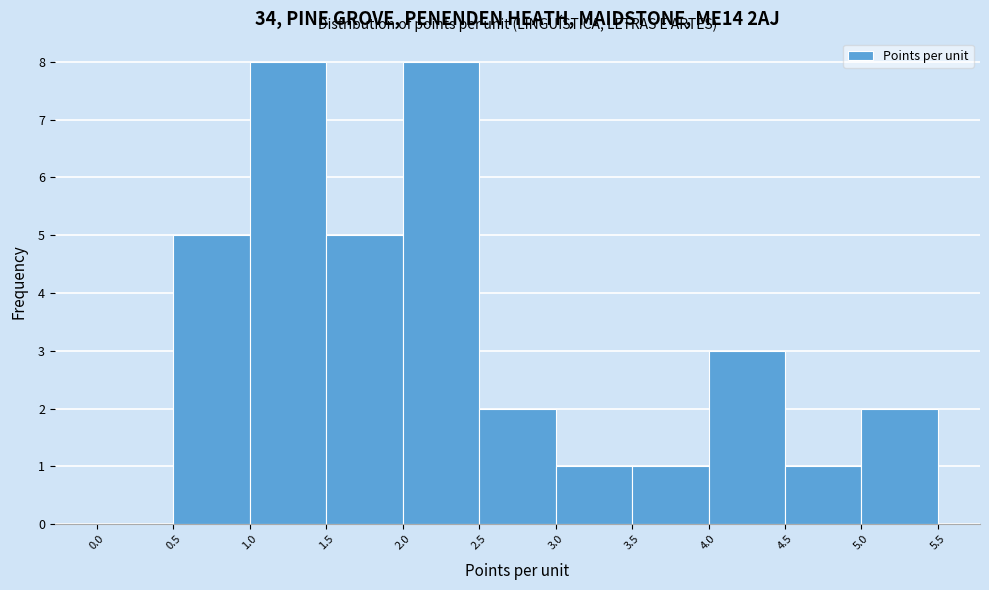

Reading left to right, transcribe this chart: for each bar, give the range it covers on the x-axis and its height. The values are not printed on the chart, so give them approximately, as read against the axis.

0.0 to 0.5: 0
0.5 to 1.0: 5
1.0 to 1.5: 8
1.5 to 2.0: 5
2.0 to 2.5: 8
2.5 to 3.0: 2
3.0 to 3.5: 1
3.5 to 4.0: 1
4.0 to 4.5: 3
4.5 to 5.0: 1
5.0 to 5.5: 2